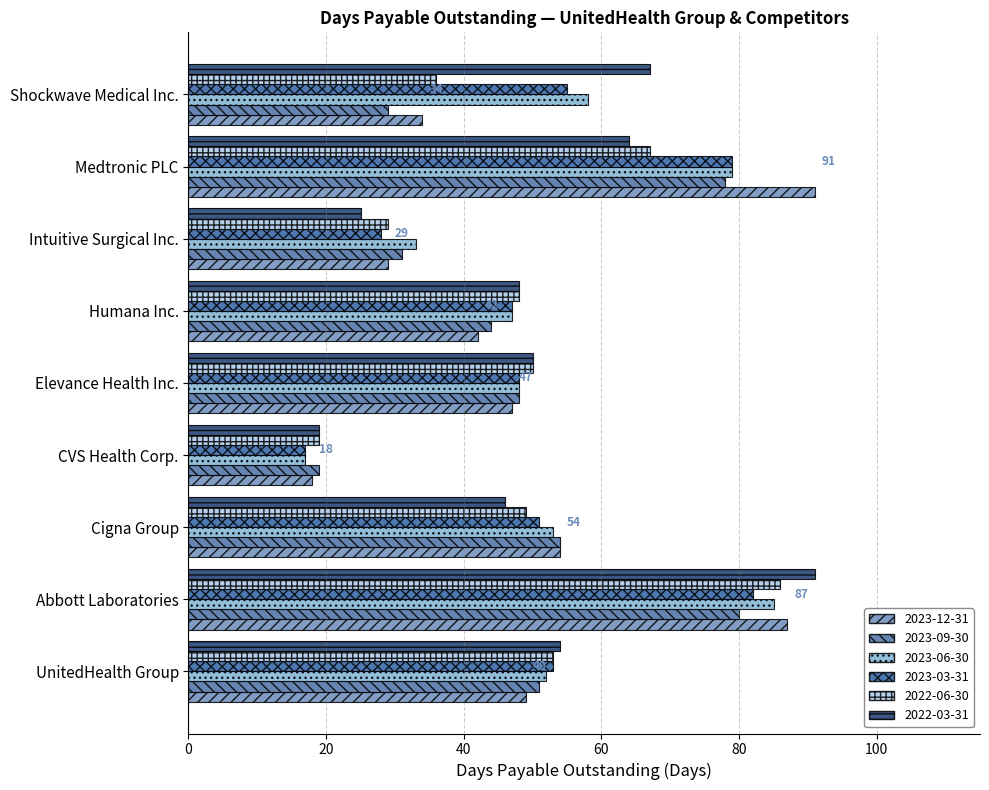

How many distinct data groups are displayed?

6